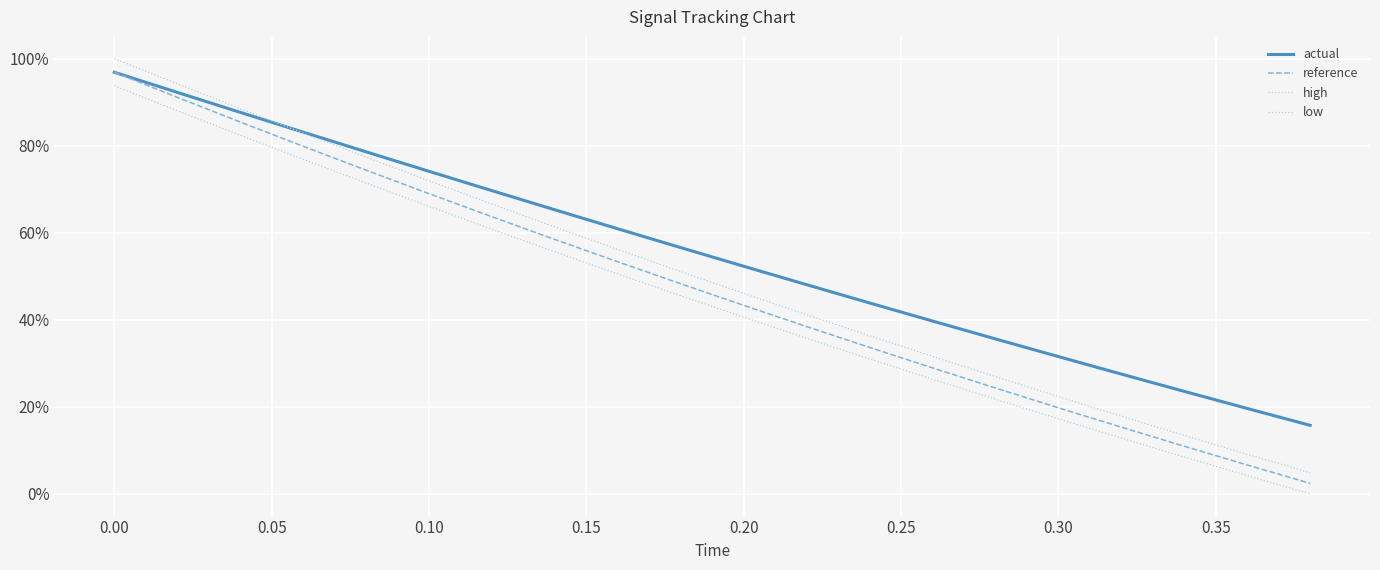

At how many categories does at least one series exceed 22?

18